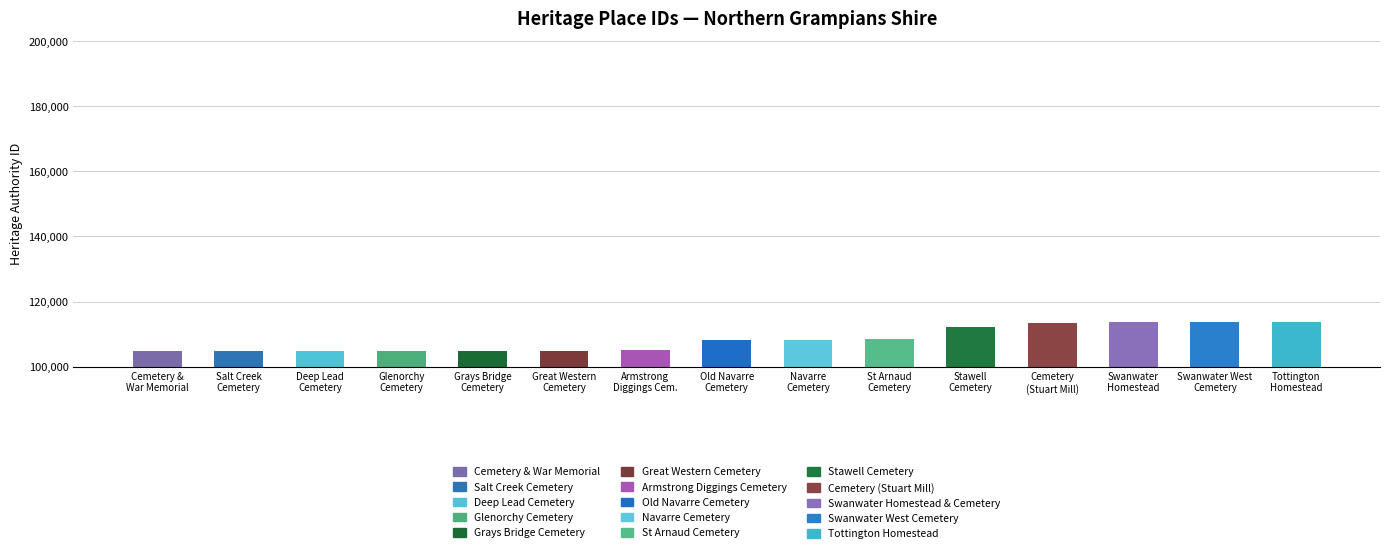

Read the value at Grays Bridge
Cemetery.

104913